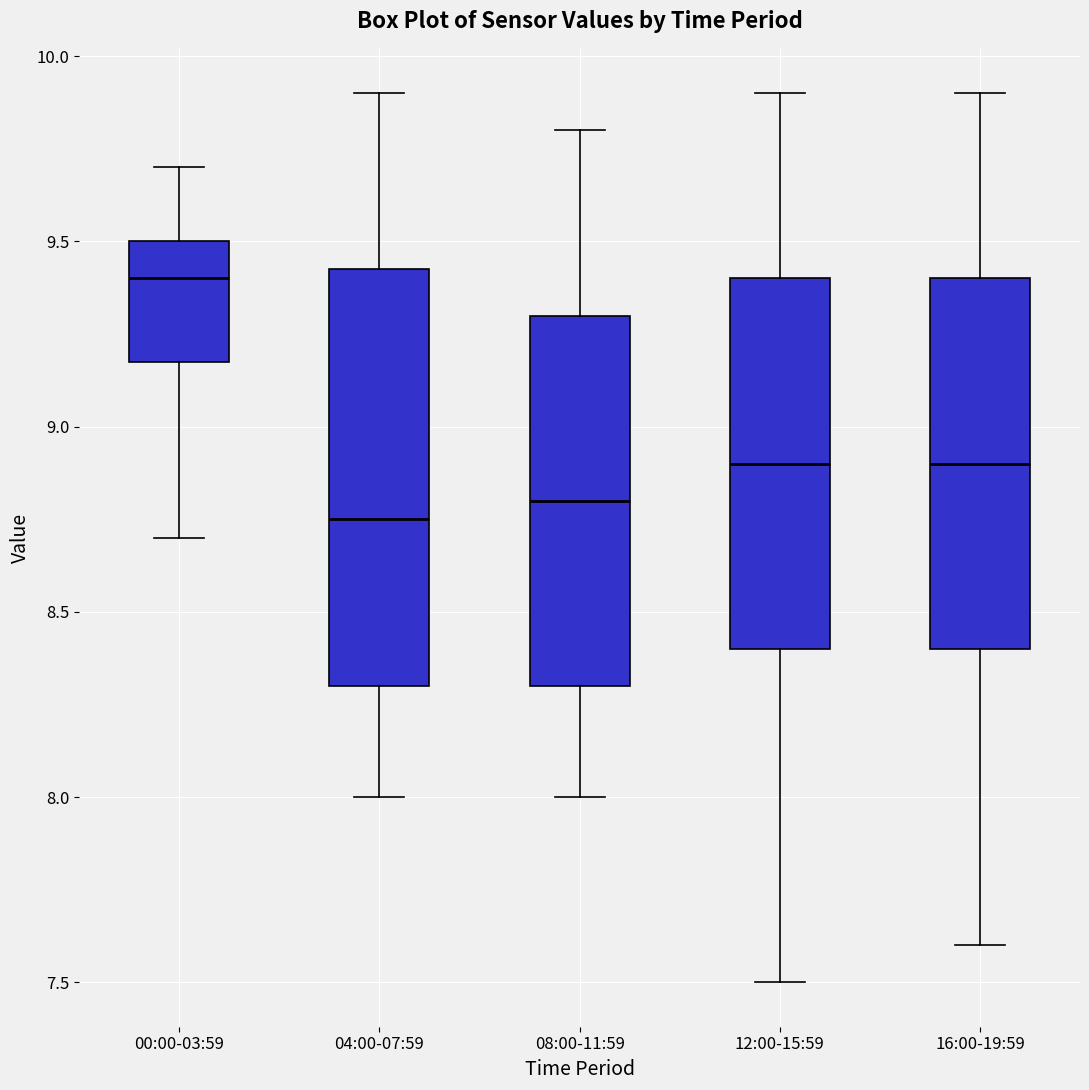

Comparing the boxes themselves (not the whiskers), which one is the tallest?

04:00-07:59